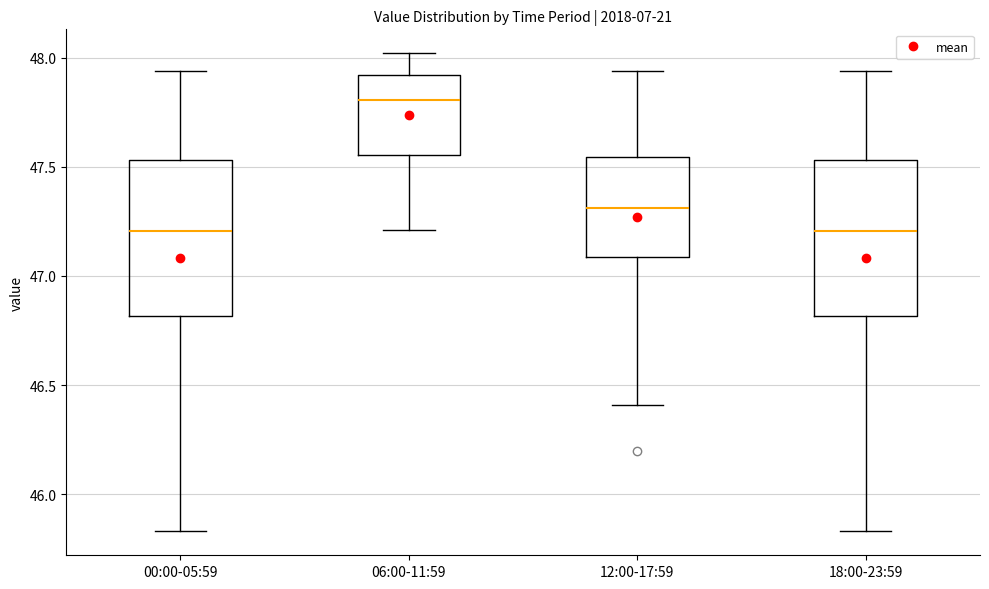

Which box's median line is the highest?

06:00-11:59